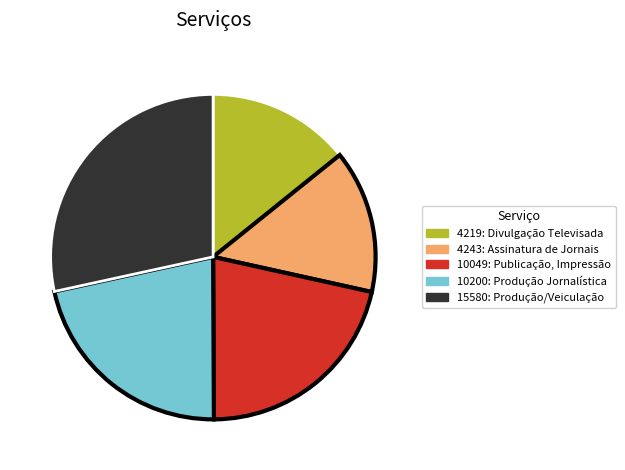

What is the largest slice in the pie chart?

15580: Produção/Veiculação